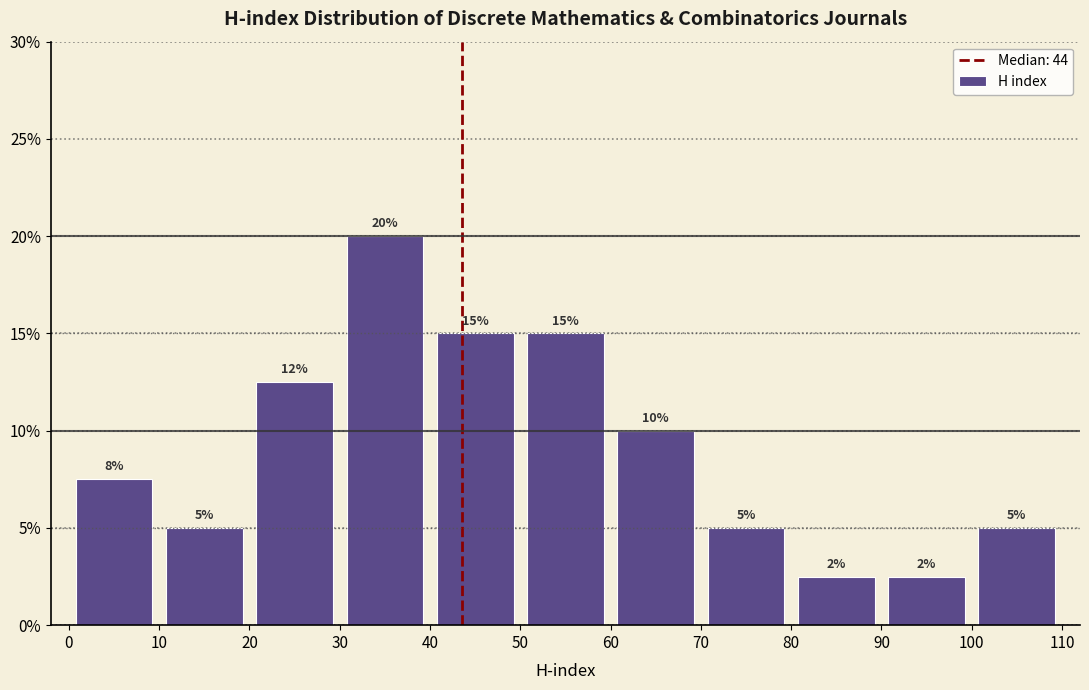

Over which range of the x-axis is the bar tallest?

30 to 40